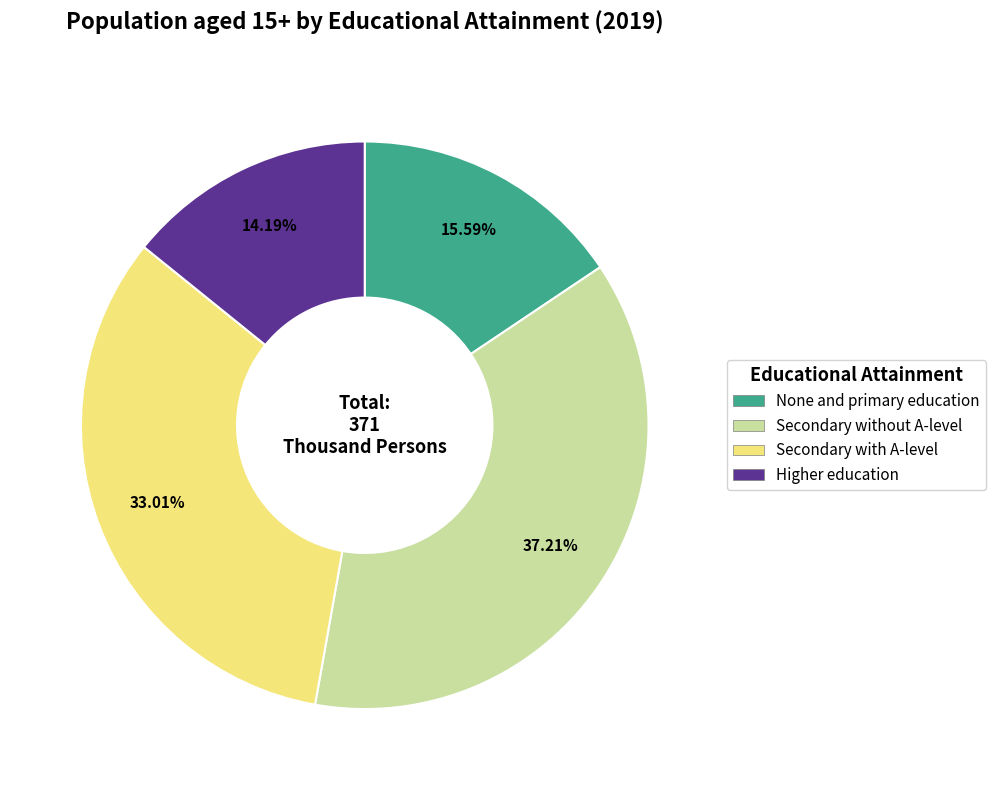

Rank the categories by value from lowest to highest.

Higher education, None and primary education, Secondary with A-level, Secondary without A-level